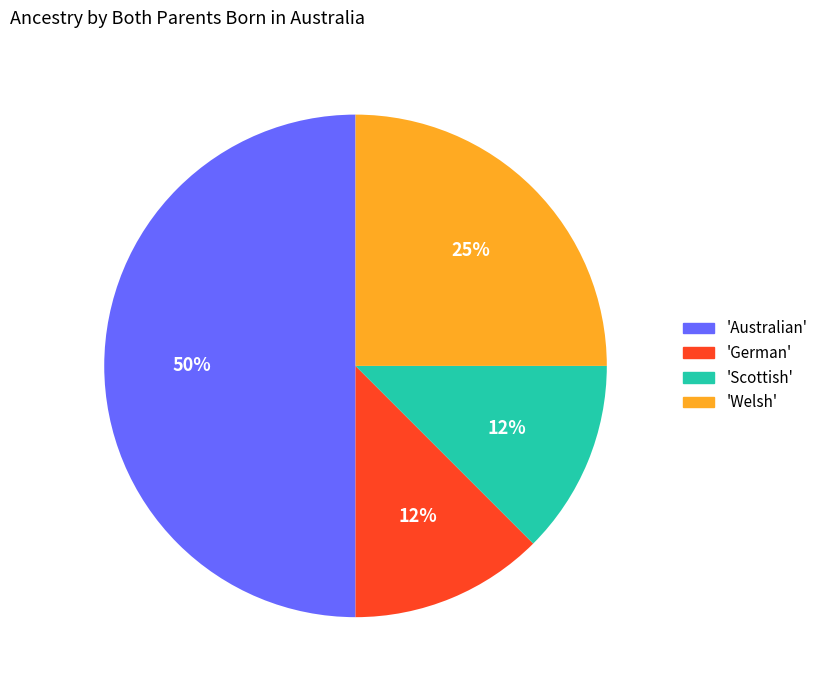

To the nearest percent, what percentage of the pie is 'Welsh'?

25%